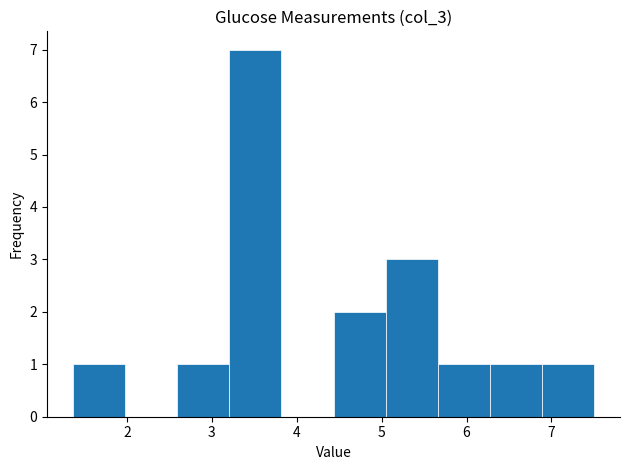

Reading left to right, transcribe this chart: for each bar, give the range it covers on the x-axis and its height. Neither the bar edges nor the heights are printed on the chart, so give them approximately, as read against the axes.

1.4 to 2.0: 1
2.0 to 2.6: 0
2.6 to 3.2: 1
3.2 to 3.8: 7
3.8 to 4.4: 0
4.4 to 5.0: 2
5.0 to 5.7: 3
5.7 to 6.3: 1
6.3 to 6.9: 1
6.9 to 7.5: 1